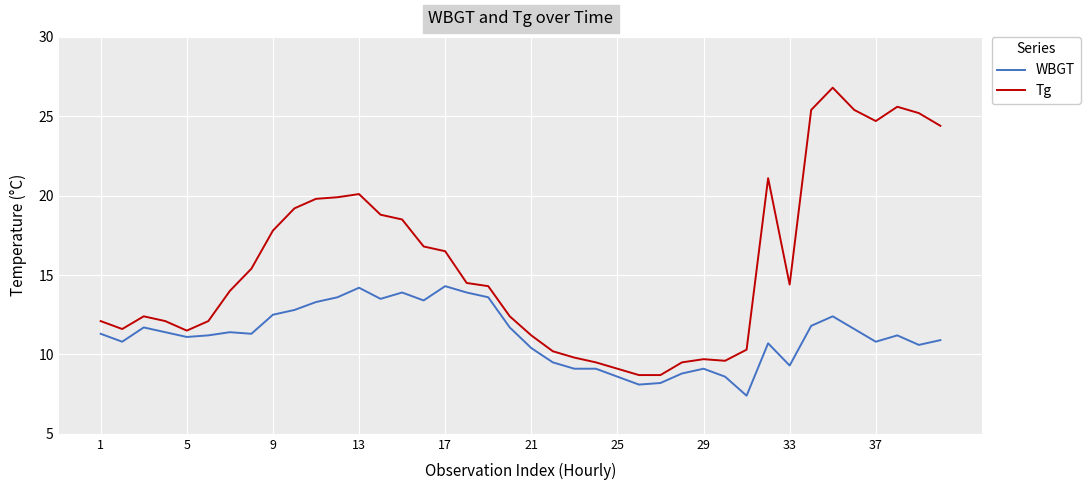

True or false: Tg and WBGT intersect in this chart.

False